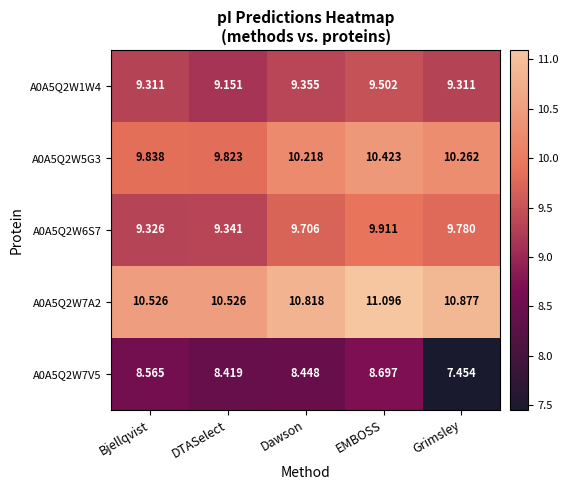

Count the number of data series in this chart.

5